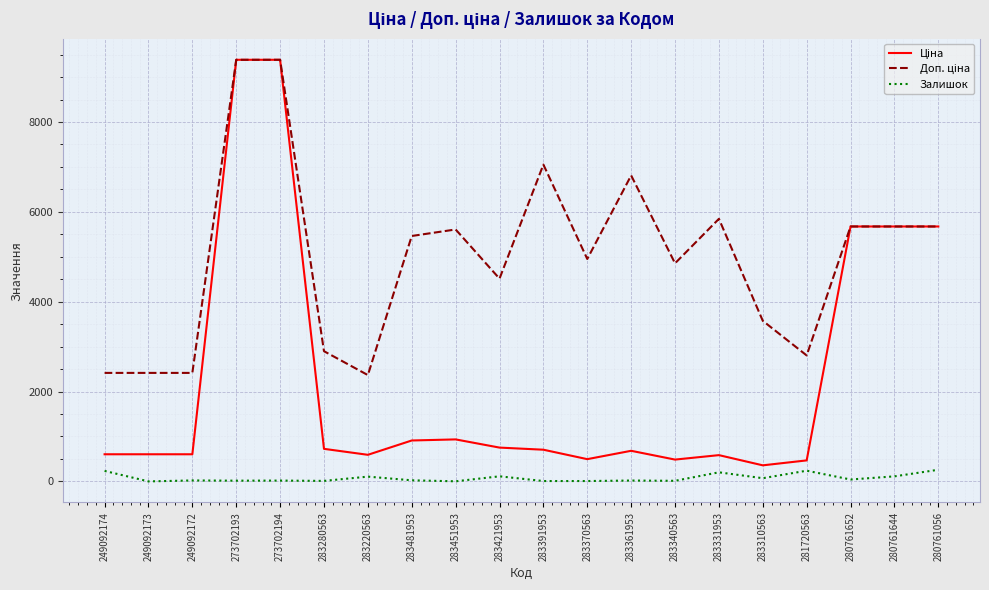

What is the total value across all series at 283220563?

3064.2